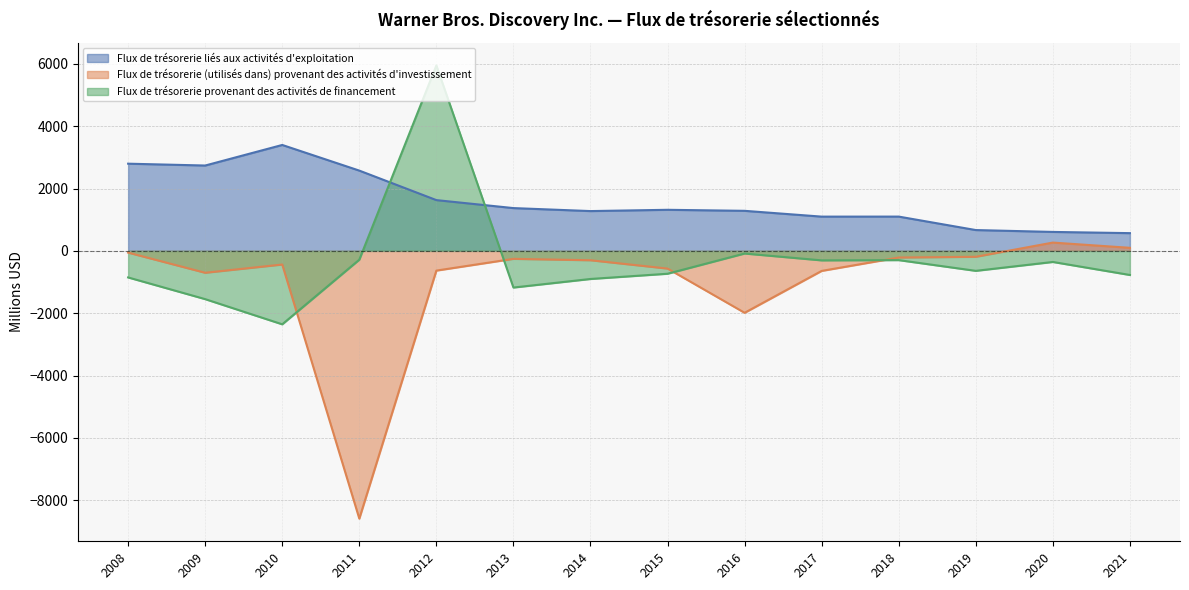

Does the chart display data point markers on the line(s)?

No